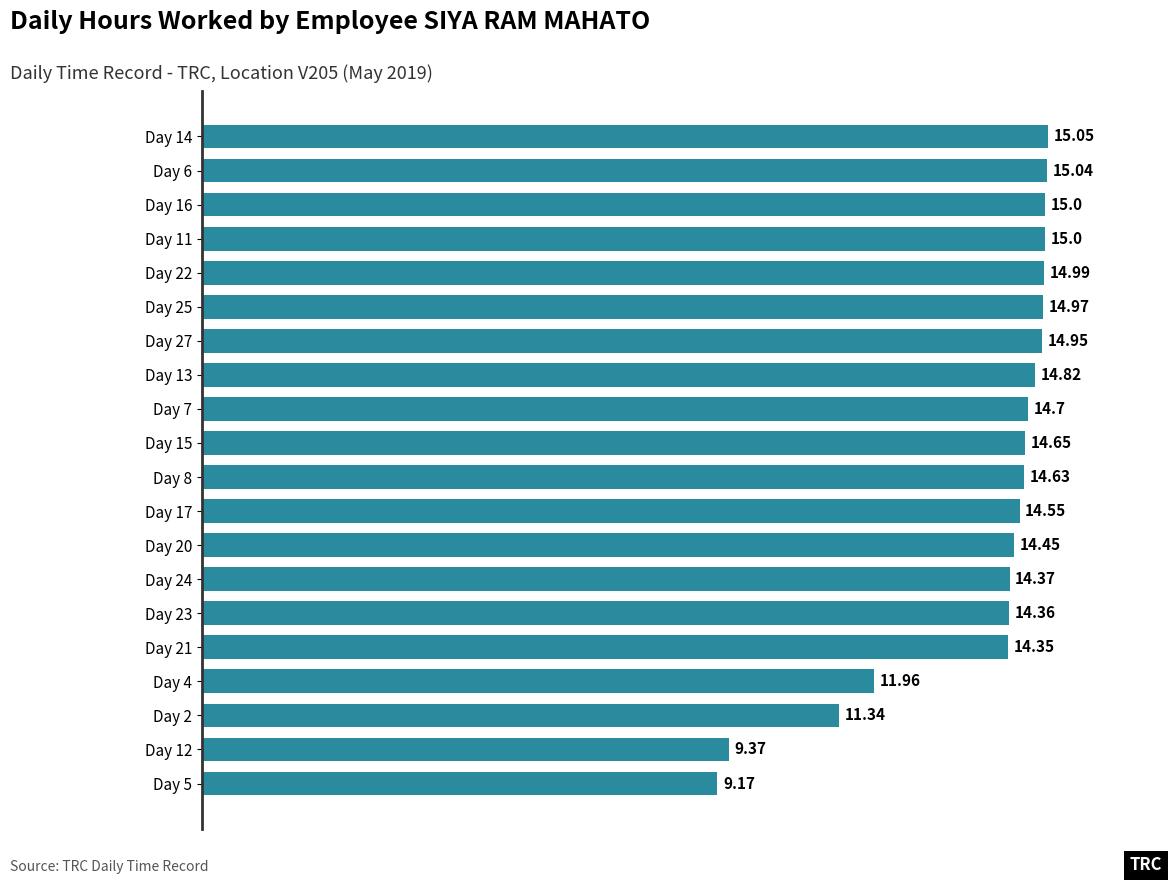

What is the average value?

13.9